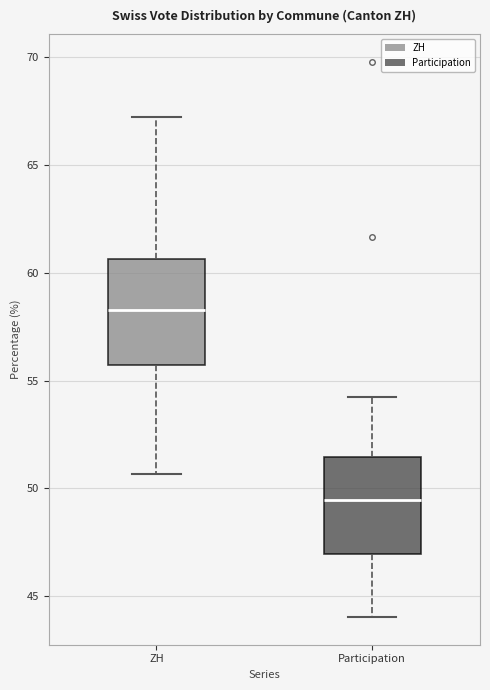

Reading left to right, transcribe this box plot: for each box, give where its median line is, the range the box spans, and where its two whiskers end, as read against the y-axis. The values are not printed on the chart, so give them approximately, as read against the axis.

ZH: median 58.5, box 55.5 to 60.5, whiskers 50.5 to 67.0
Participation: median 49.5, box 47.0 to 51.5, whiskers 44.0 to 54.5